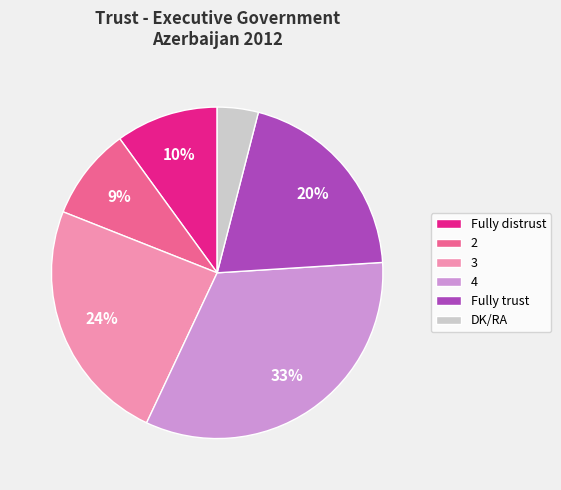

Is the sum of 2 and 3 greater than half?

No